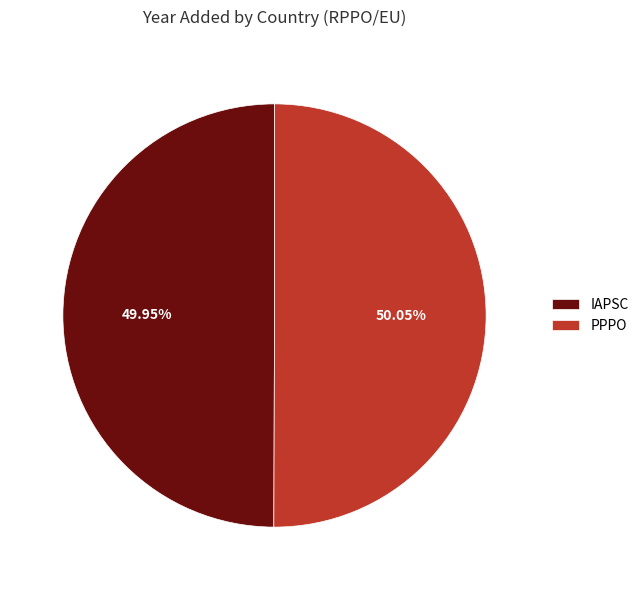

Approximately how many times larger is the value at IAPSC compared to PPPO?

1.0